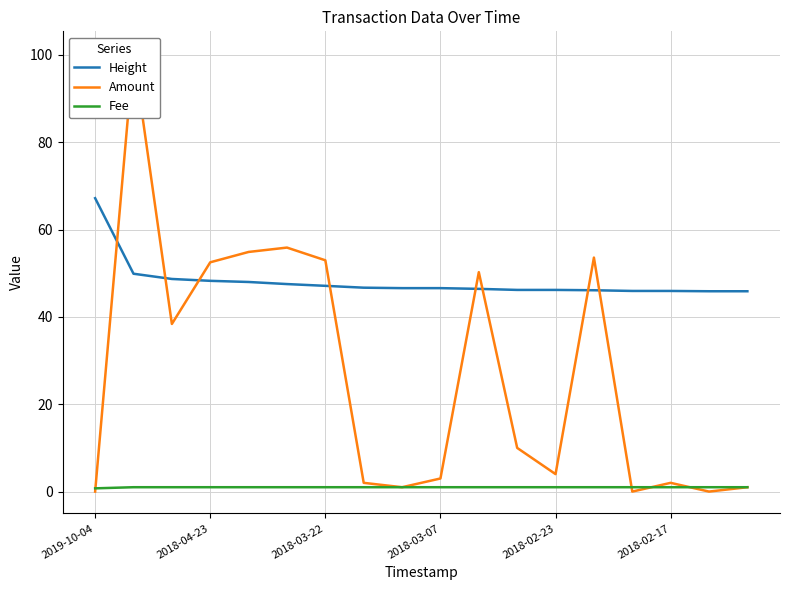

True or false: Amount has a value of 1.0 at 17.

True